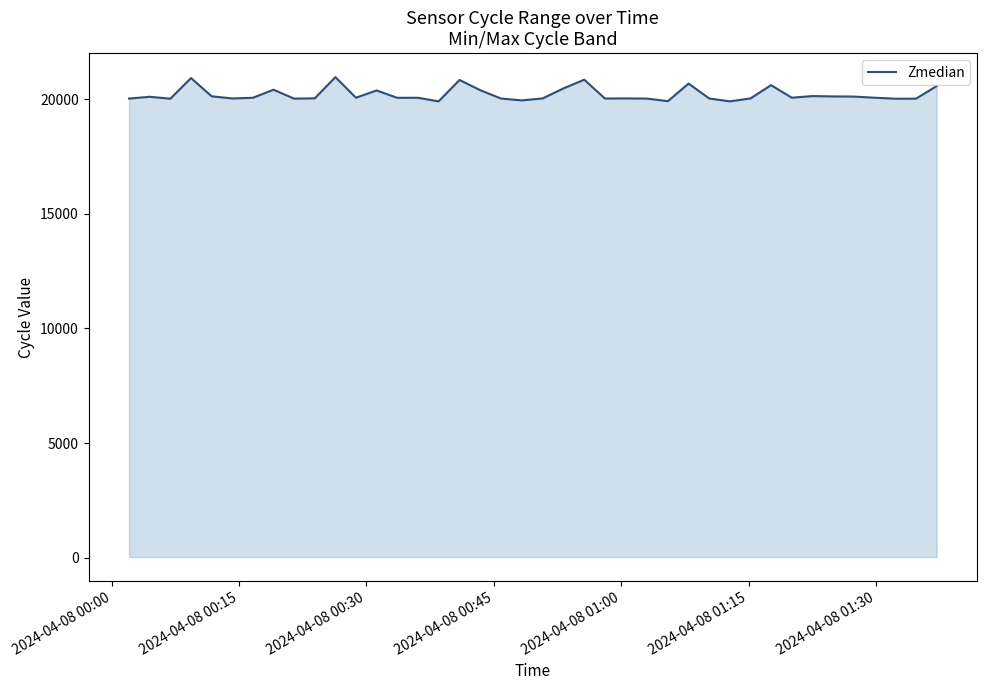

What is the difference between the second highest and minimum values?

1017